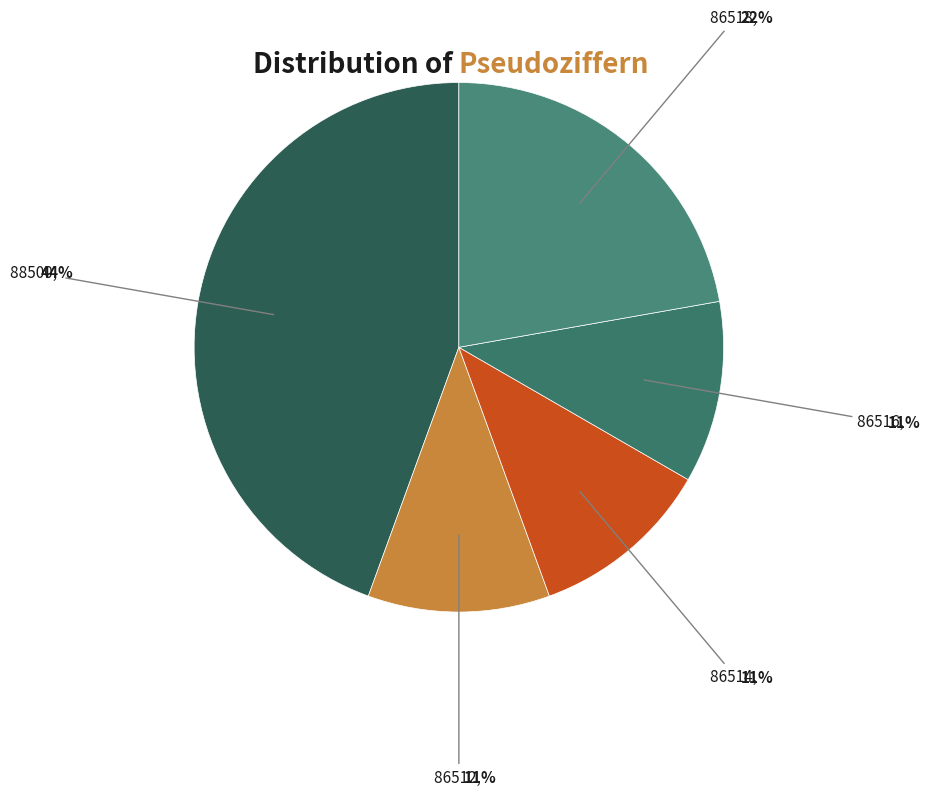

How many slices are in this pie chart?

5